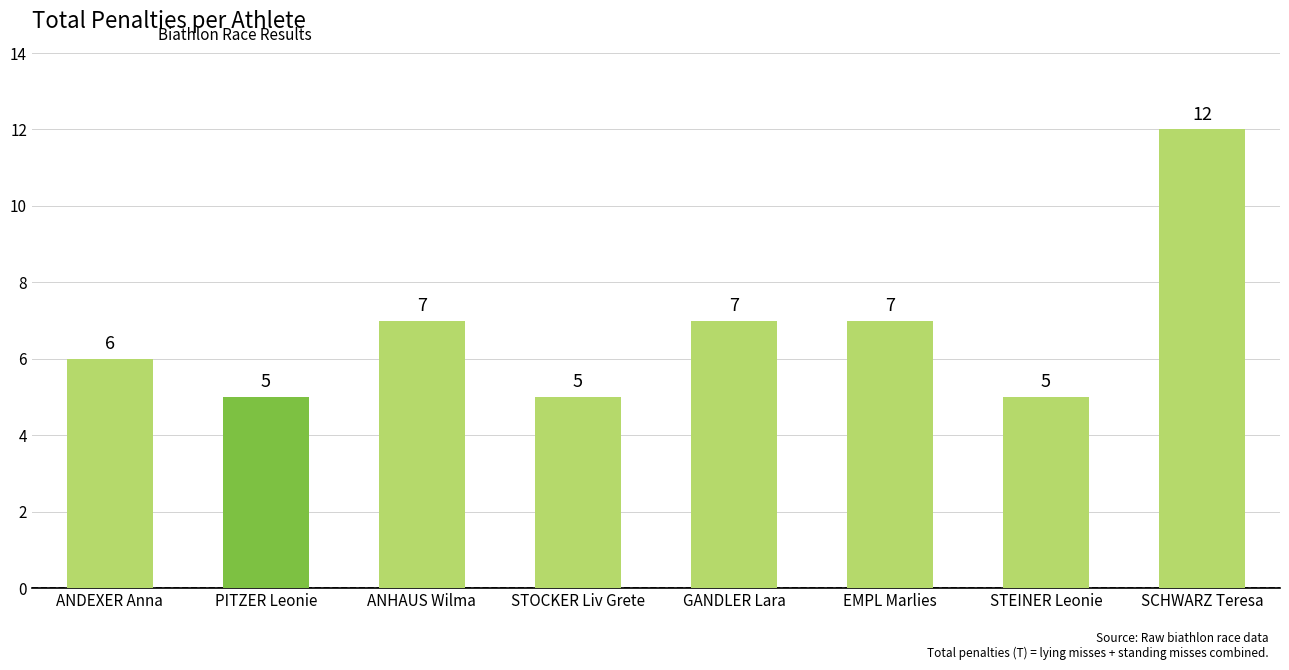

What value does the data have at EMPL Marlies?

7